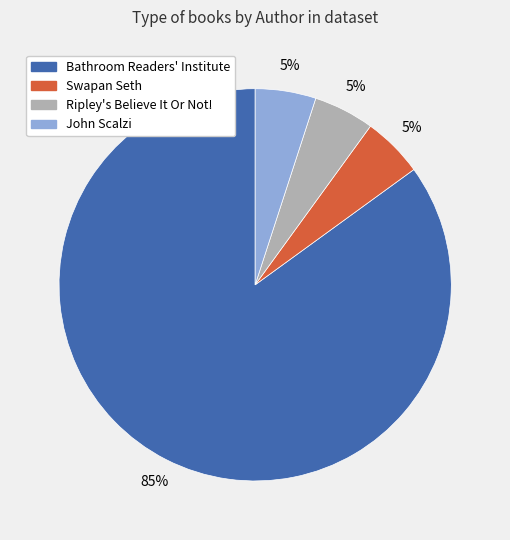

To the nearest percent, what is the average slice percentage?

25%